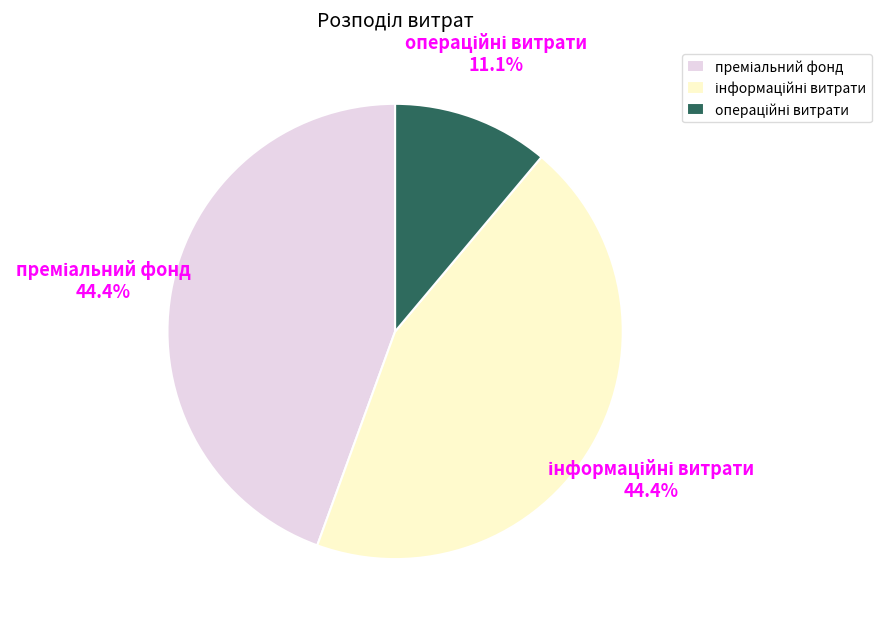

How many segments does this pie chart have?

3